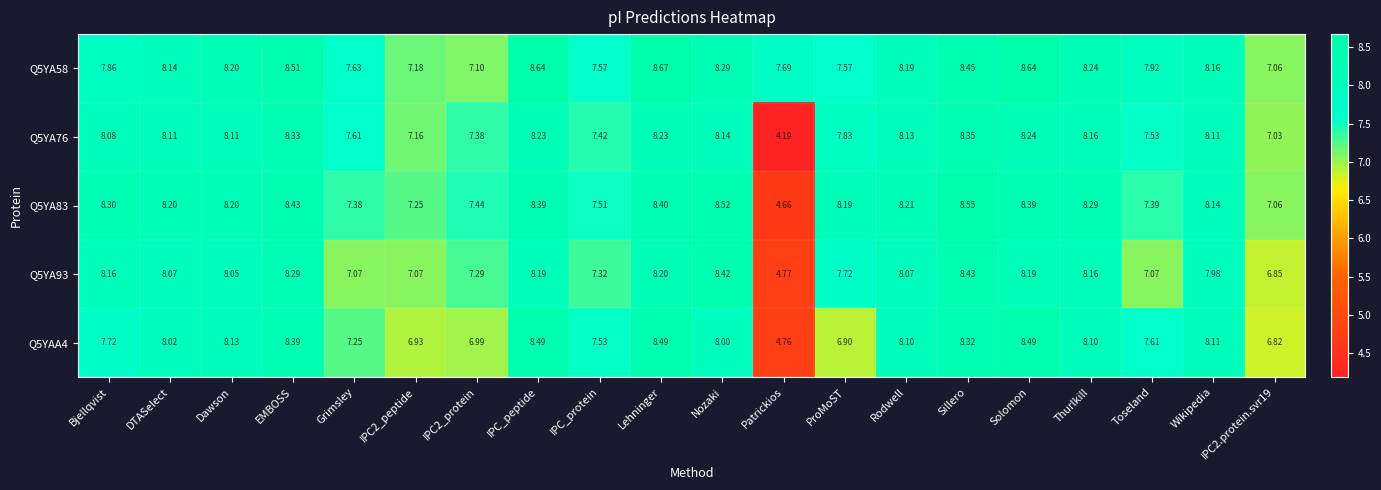

What is the total value across all series at Thurlkill?

41.0